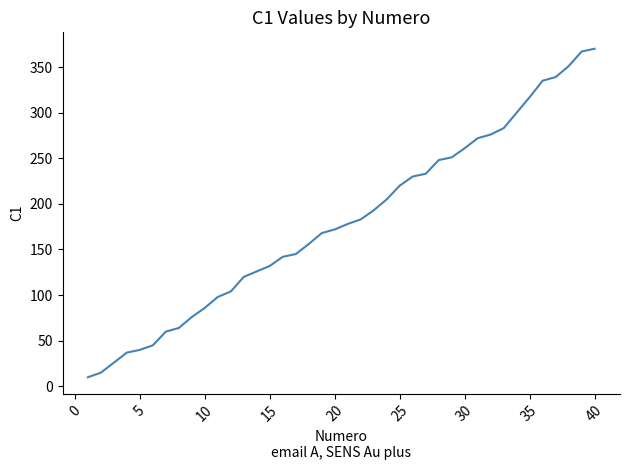

What is the minimum value shown in the chart?

10